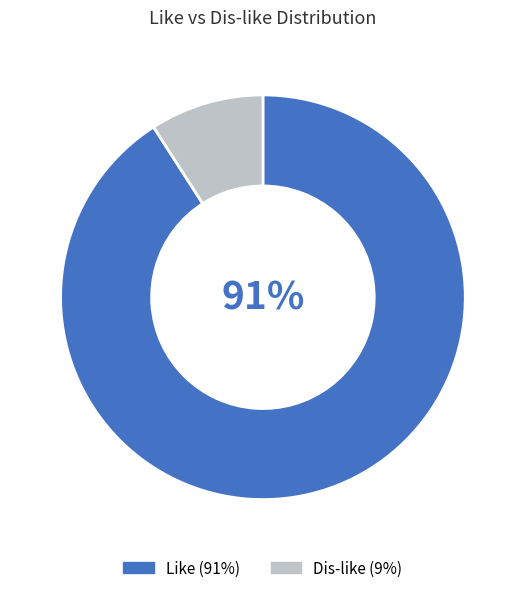

Count the number of slices in the pie.

2